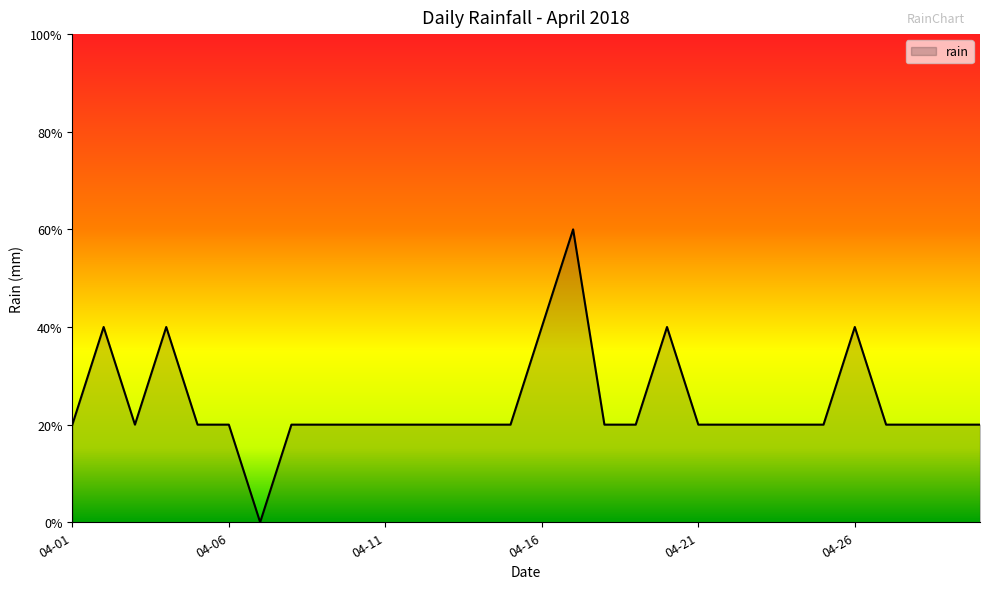

How many values are between 0 and 1?

30